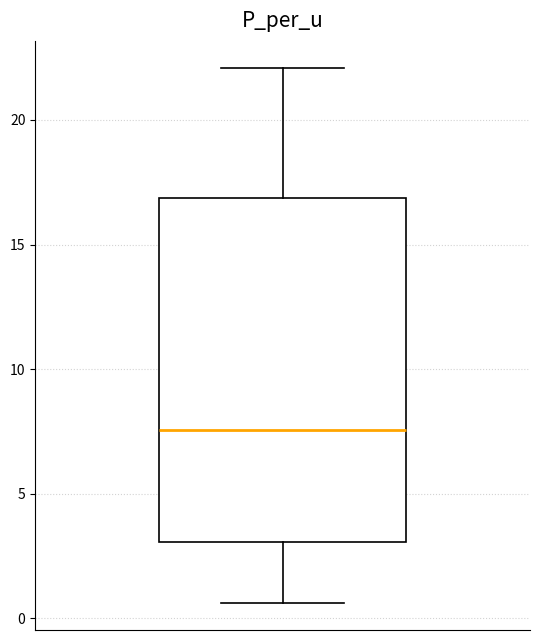

Where is the lower edge of the box on the y-axis? The values are not printed on the chart, so give them approximately, as read against the axis.

3.0